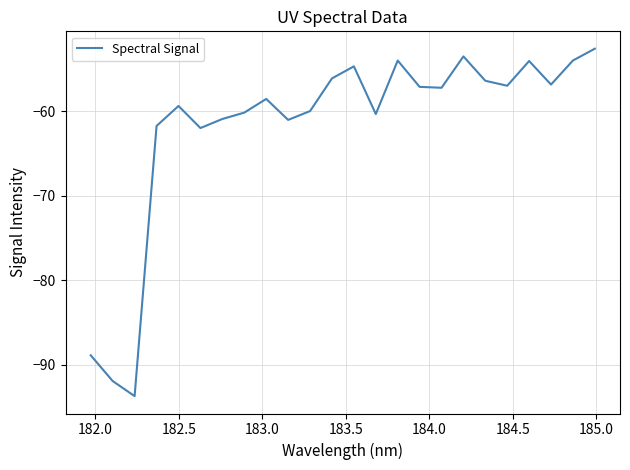

What is the greatest value displayed?

-52.6